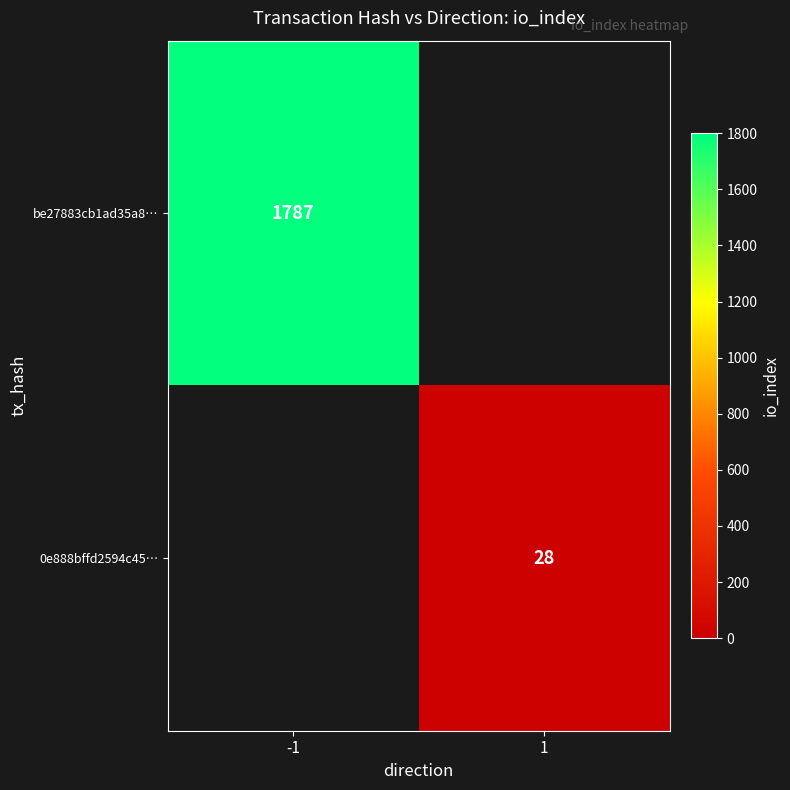

The value of 0e888bffd2594c45… at 1 is 17. True or false?

False